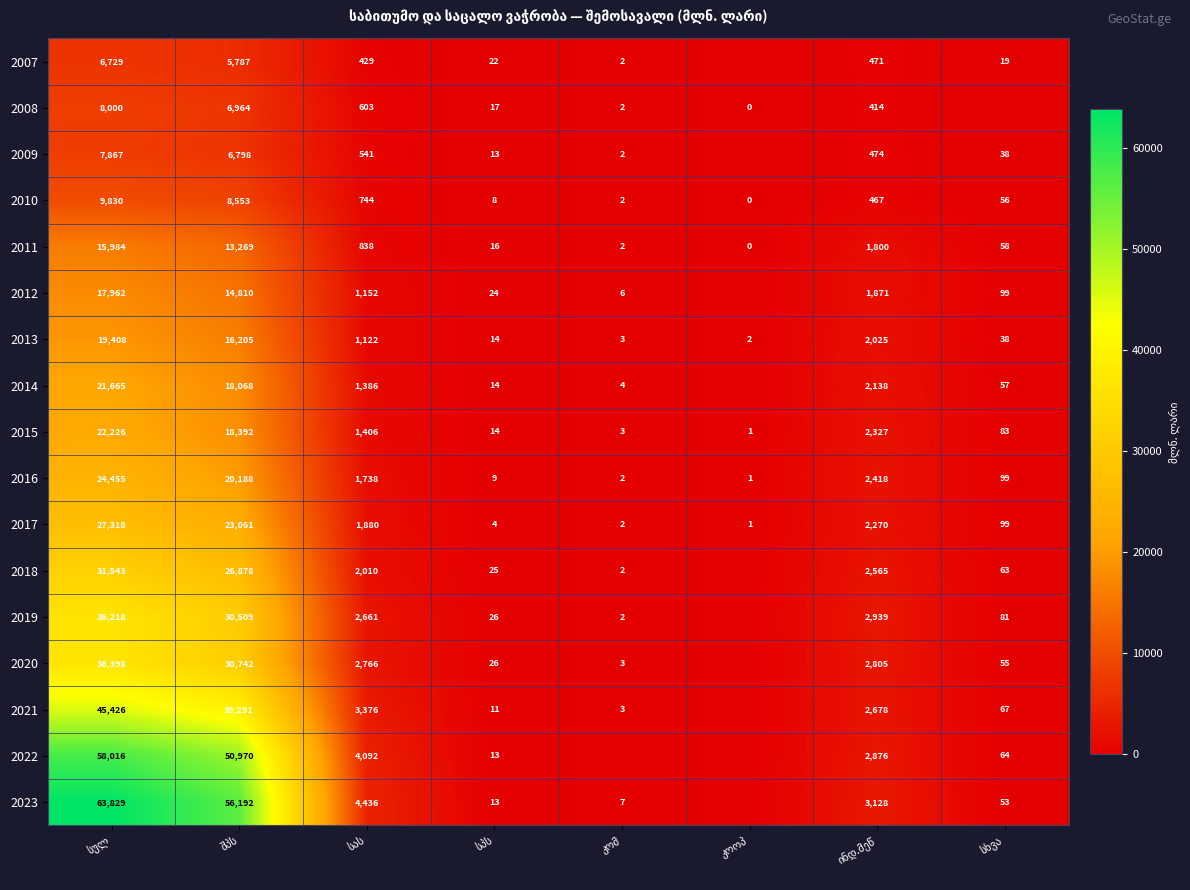

What is the sum of all 2016 values?

48910